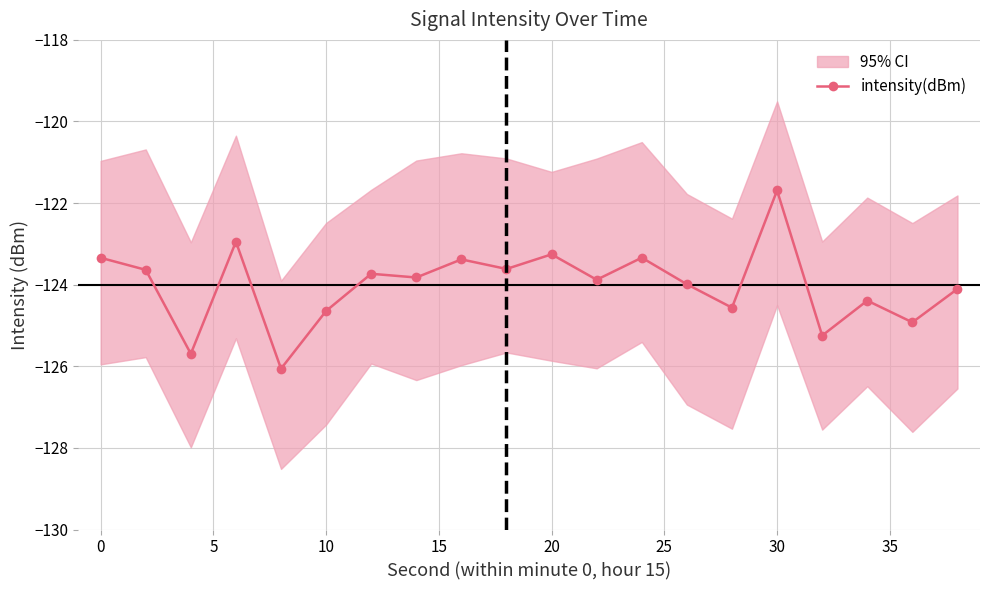

True or false: intensity(dBm) has more than 2 interior local peaks.

True